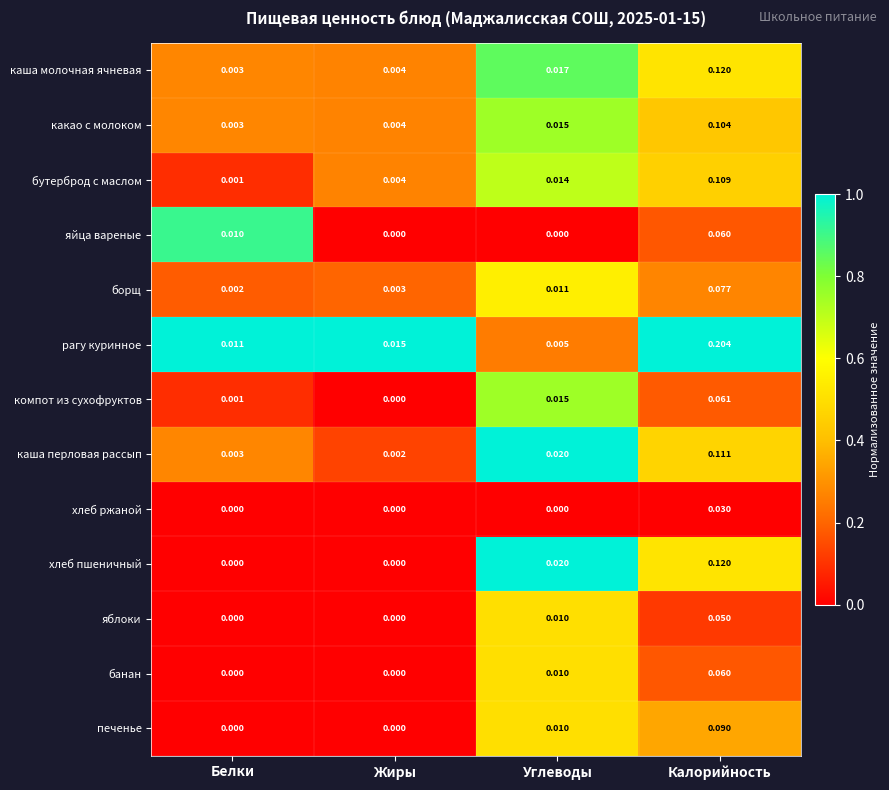

List the labels in order of каша перловая рассып value, largest first.

Калорийность, Углеводы, Белки, Жиры